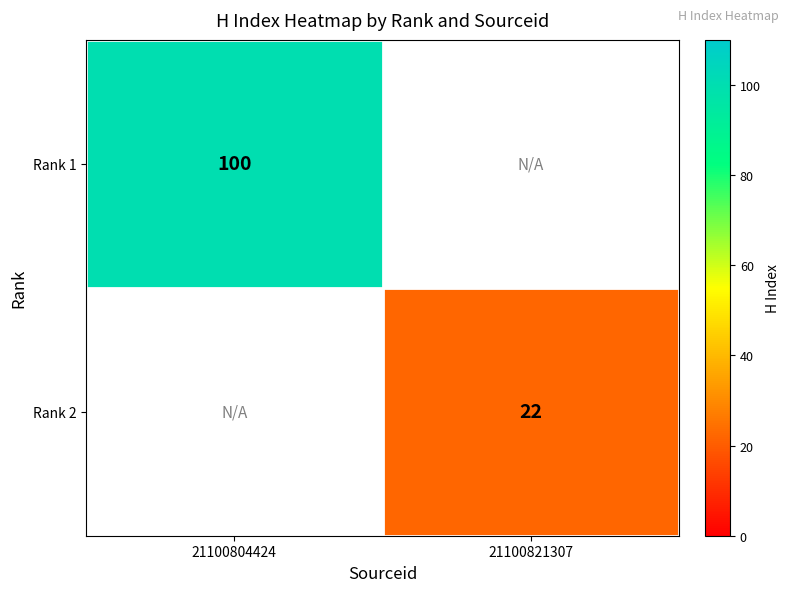

True or false: Rank 1 has a value of 140 at 21100804424.

False